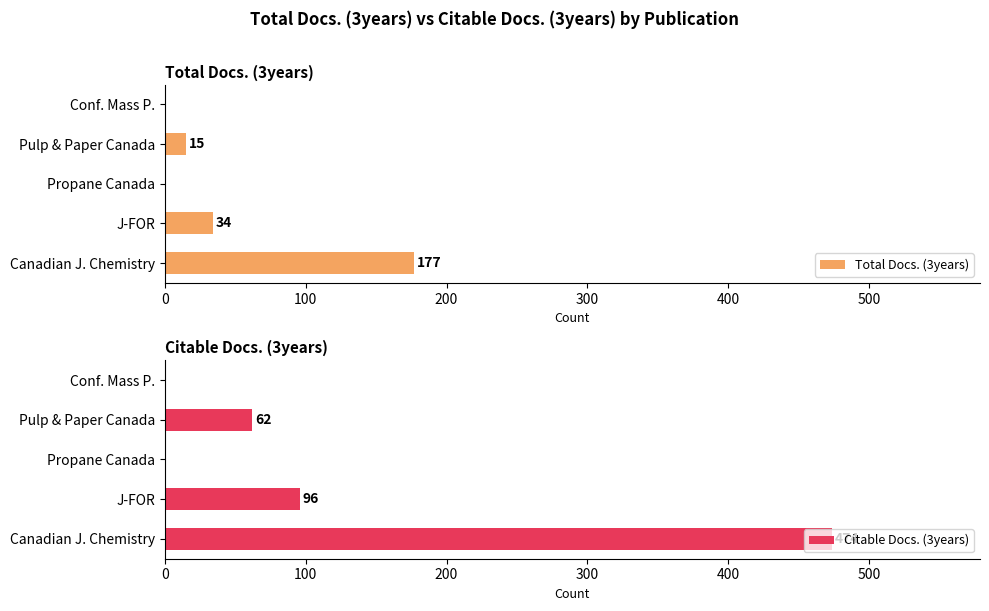

True or false: Total Docs. (3years) has a value of 34 at J-FOR.

True